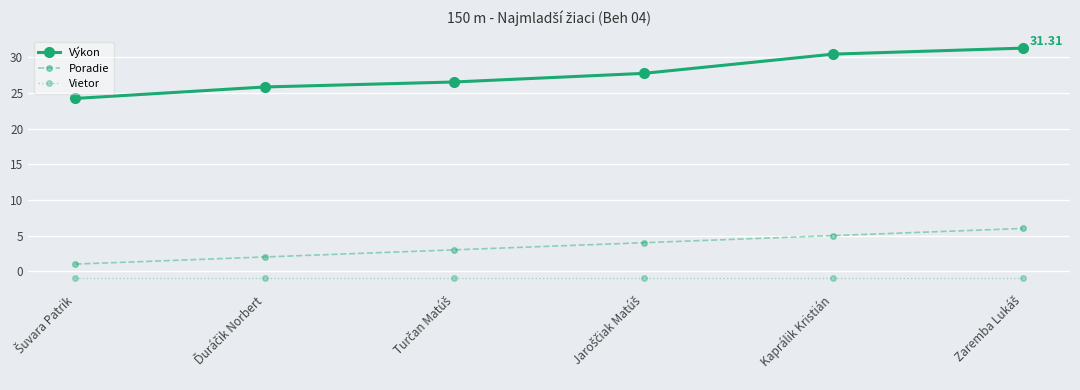

What is the label of the 2nd point from the right?

Kaprálik Kristián